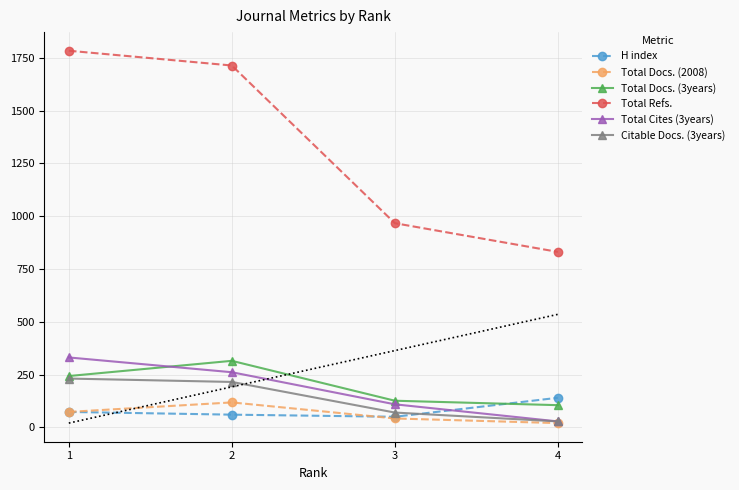

Reading left to right, what are all the values shown in this chart?

H index: 1=73	2=60	3=50	4=140
Total Docs. (2008): 1=73	2=118	3=42	4=20
Total Docs. (3years): 1=243	2=315	3=126	4=105
Total Refs.: 1=1784	2=1714	3=967	4=831
Total Cites (3years): 1=331	2=261	3=109	4=28
Citable Docs. (3years): 1=231	2=215	3=70	4=28